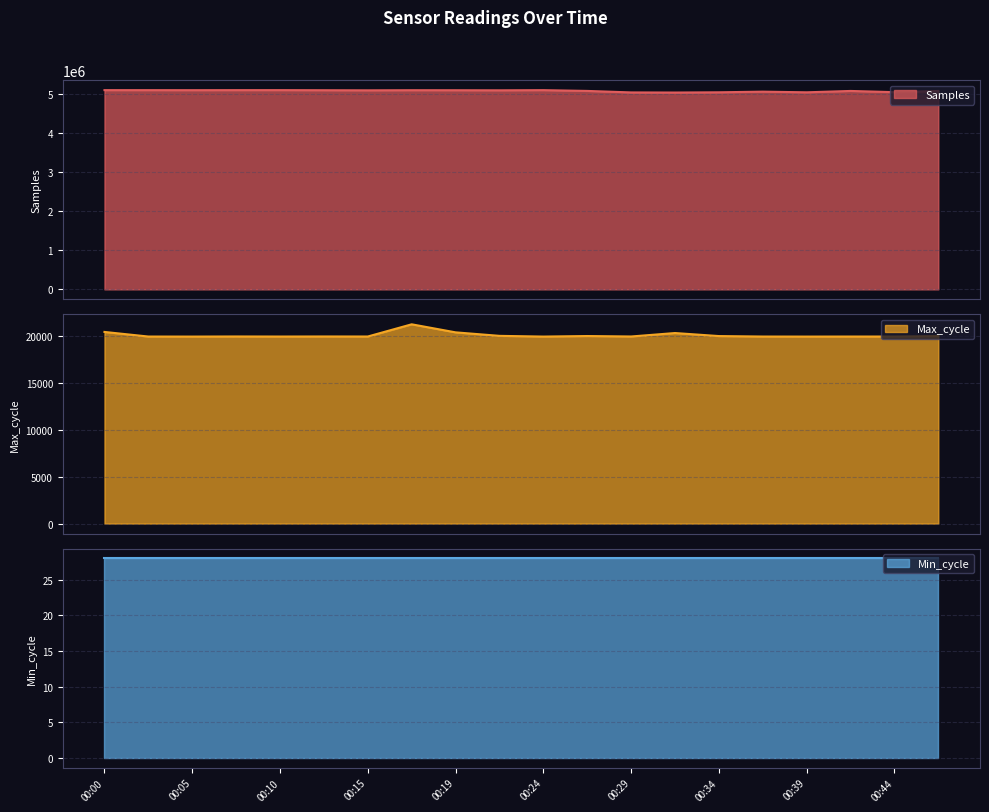

What is the minimum value for Samples?

5031632